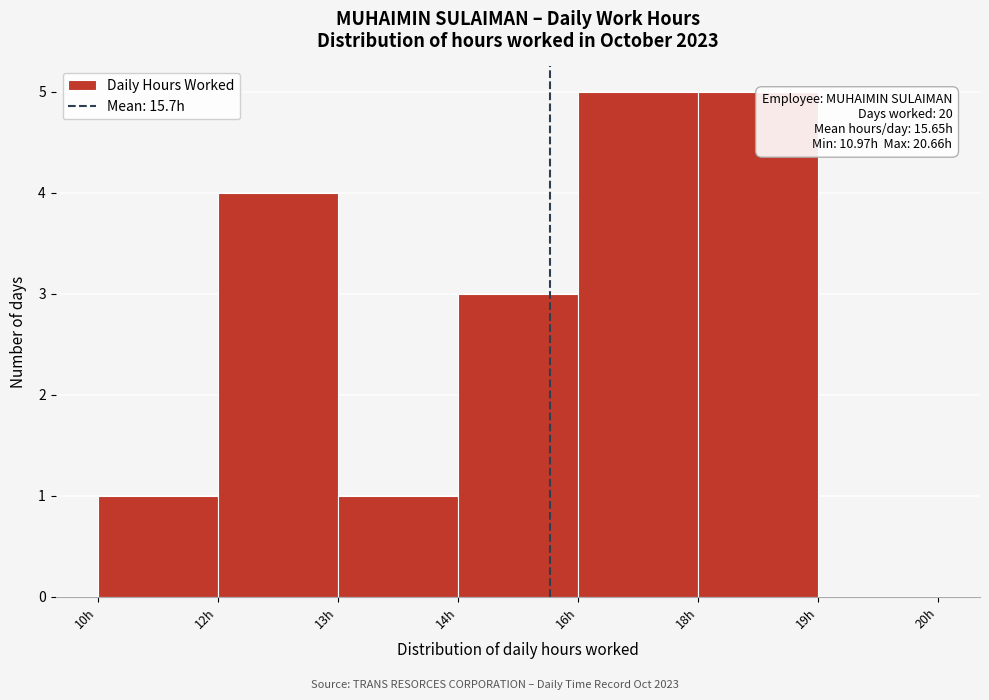

Reading left to right, transcribe all the data shown in this chart.

10h=1	12h=4	13h=1	14h=3	16h=5	18h=5	19h=0